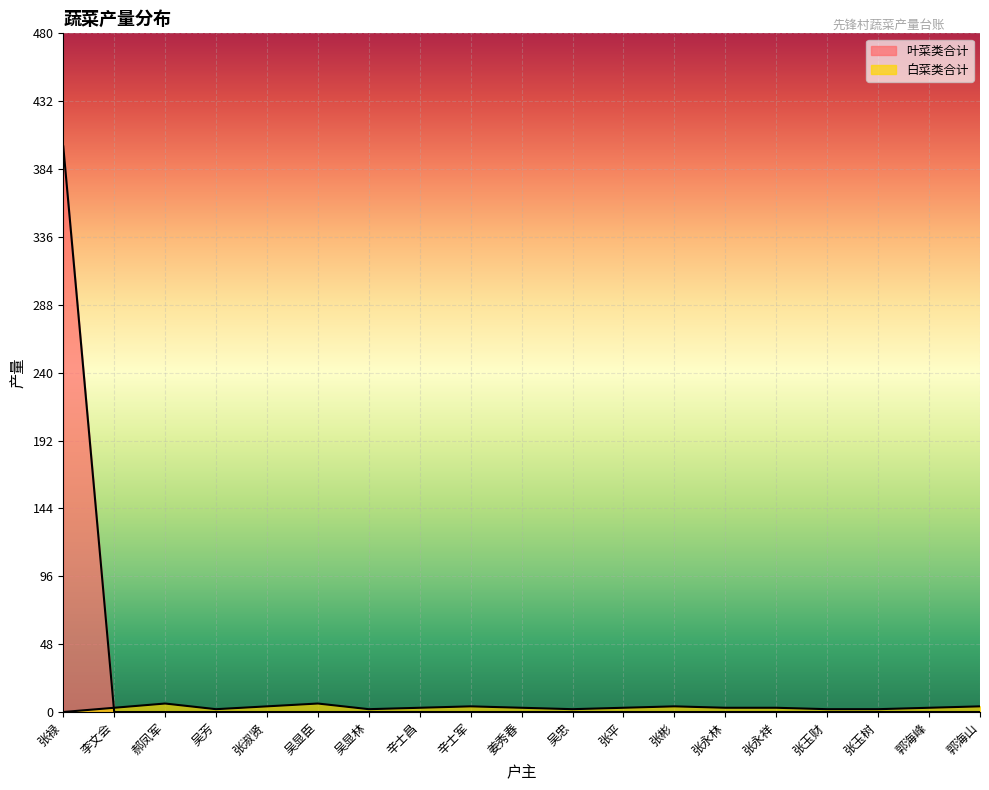

What is the value of the 白菜类合计 point at the 6th from the left?

6